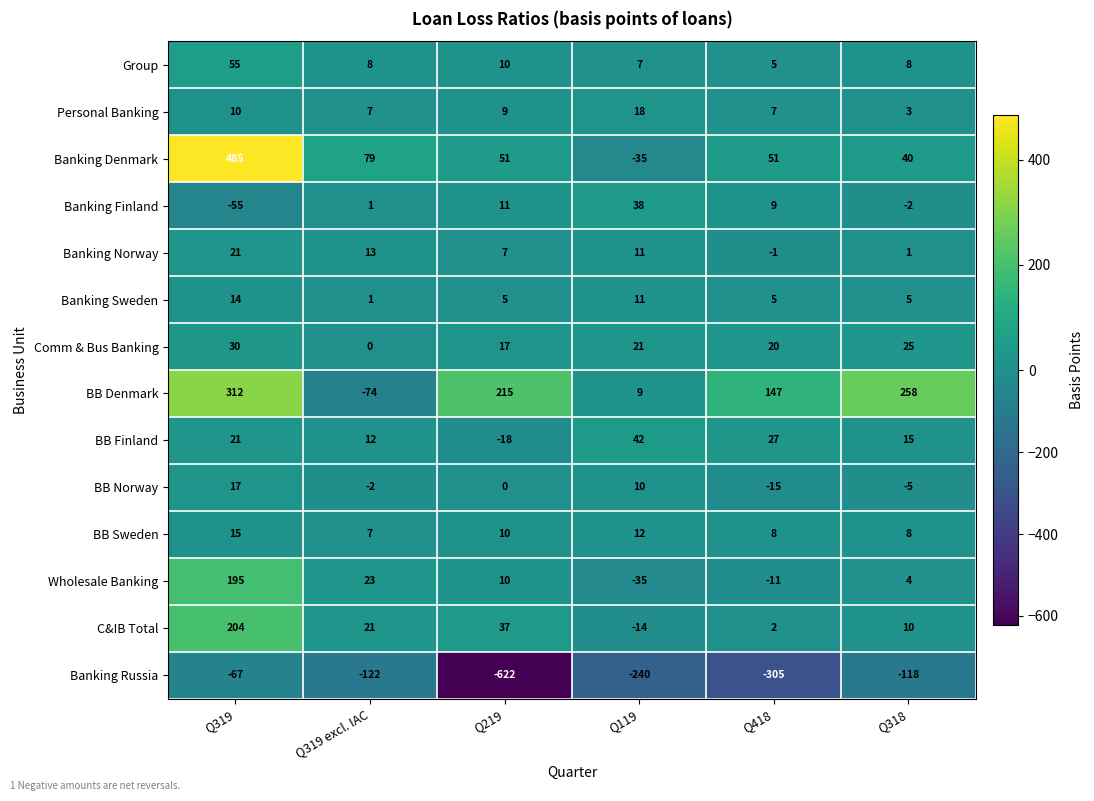

Is it true that Banking Russia equals -29 at Q319 excl. IAC?

False